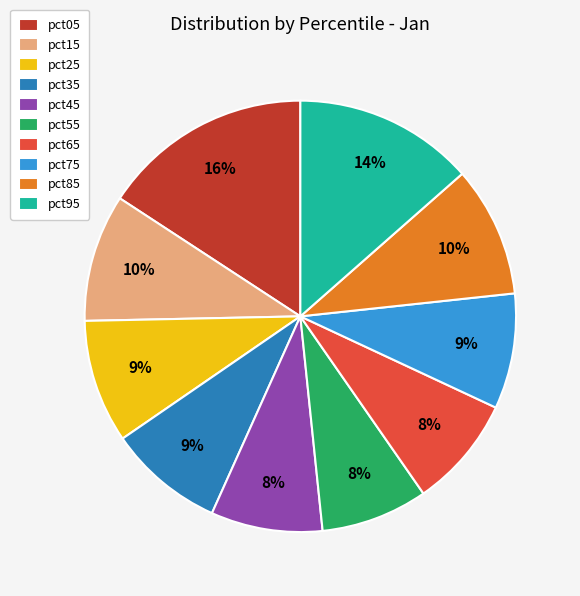

Which has a higher value, pct35 or pct05?

pct05